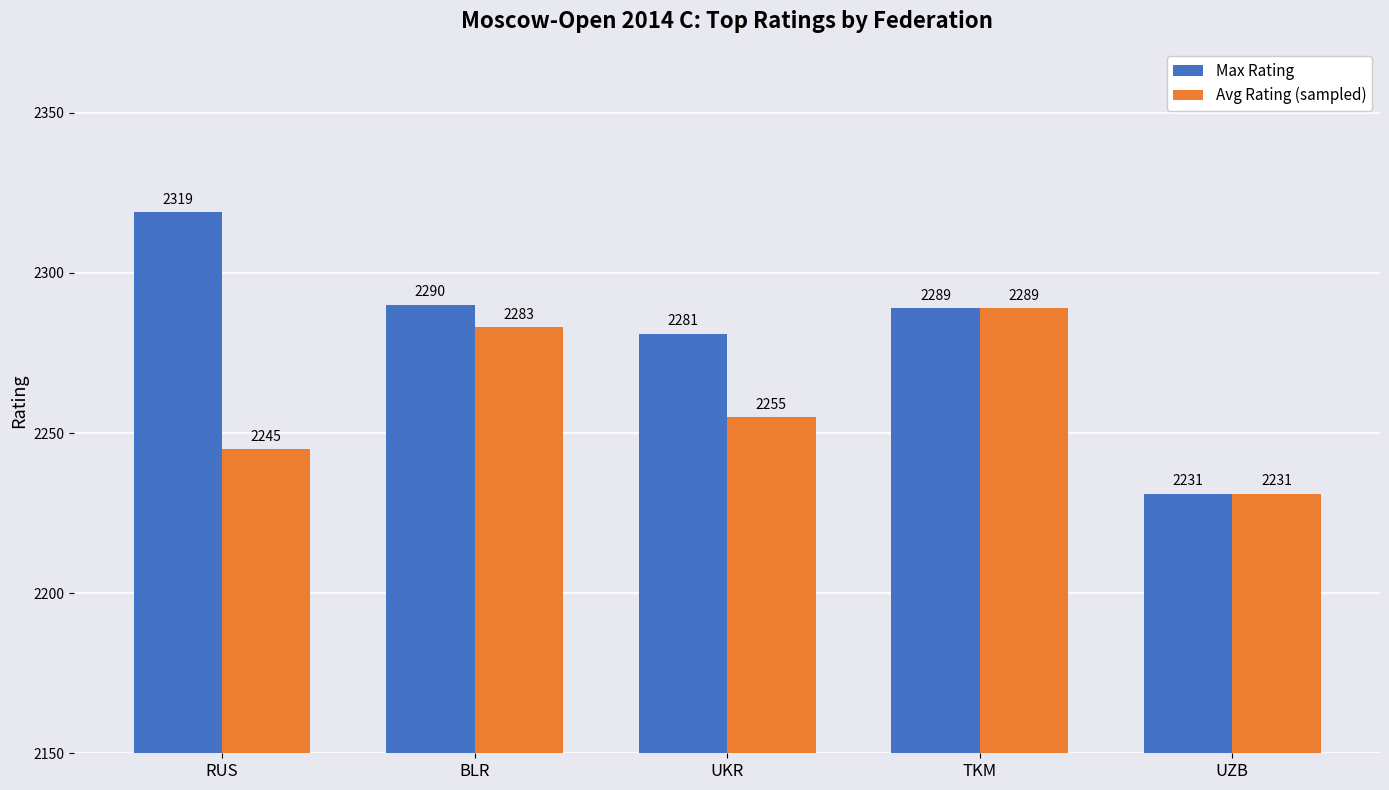

What position from the left is RUS?

1